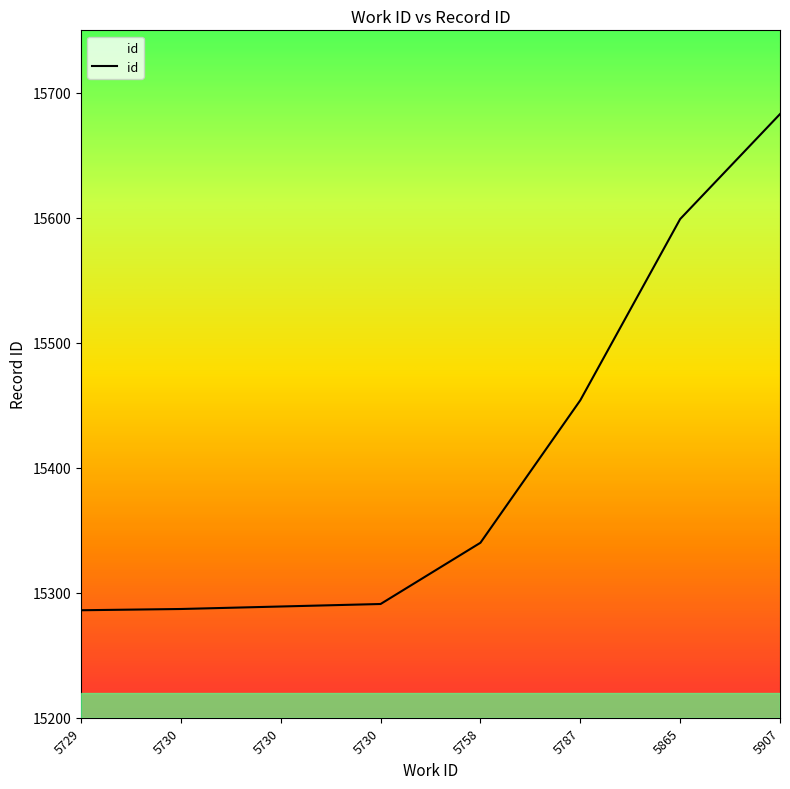

The chart shows a value of 15291 at 5730. True or false?

True